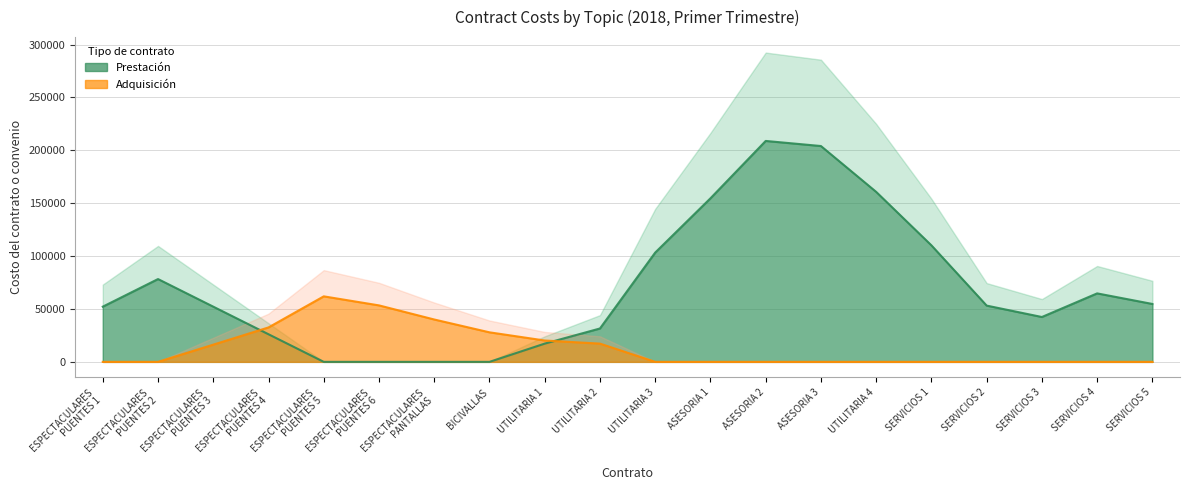

The value of Costo del contrato o convenio at PROPAGANDA UTILITARIA is 18073.6. True or false?

False